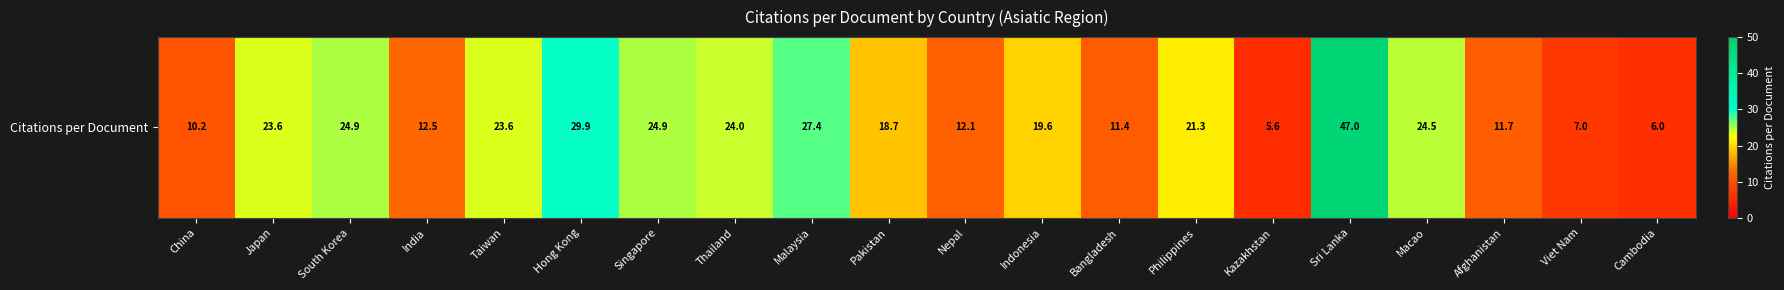

Reading right to left, transcribe all the data shown in this chart.

6.0	7.0	11.7	24.5	47.0	5.6	21.3	11.4	19.6	12.1	18.7	27.4	24.0	24.9	29.9	23.6	12.5	24.9	23.6	10.2